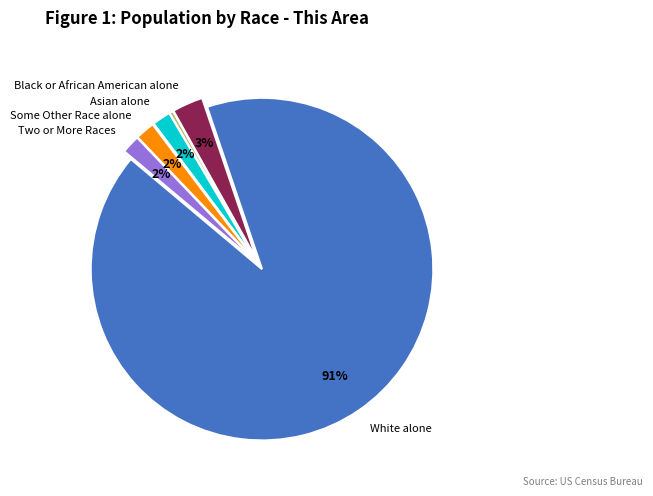

To the nearest percent, what is the average slice percentage?

14%